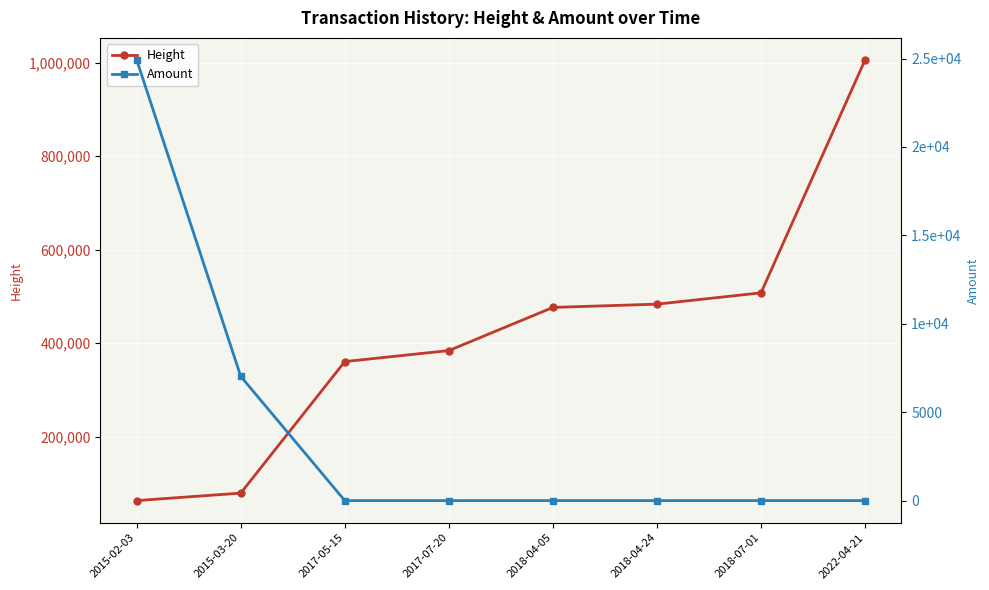

What is the difference between the maximum and minimum values in the Amount series?

24923.0